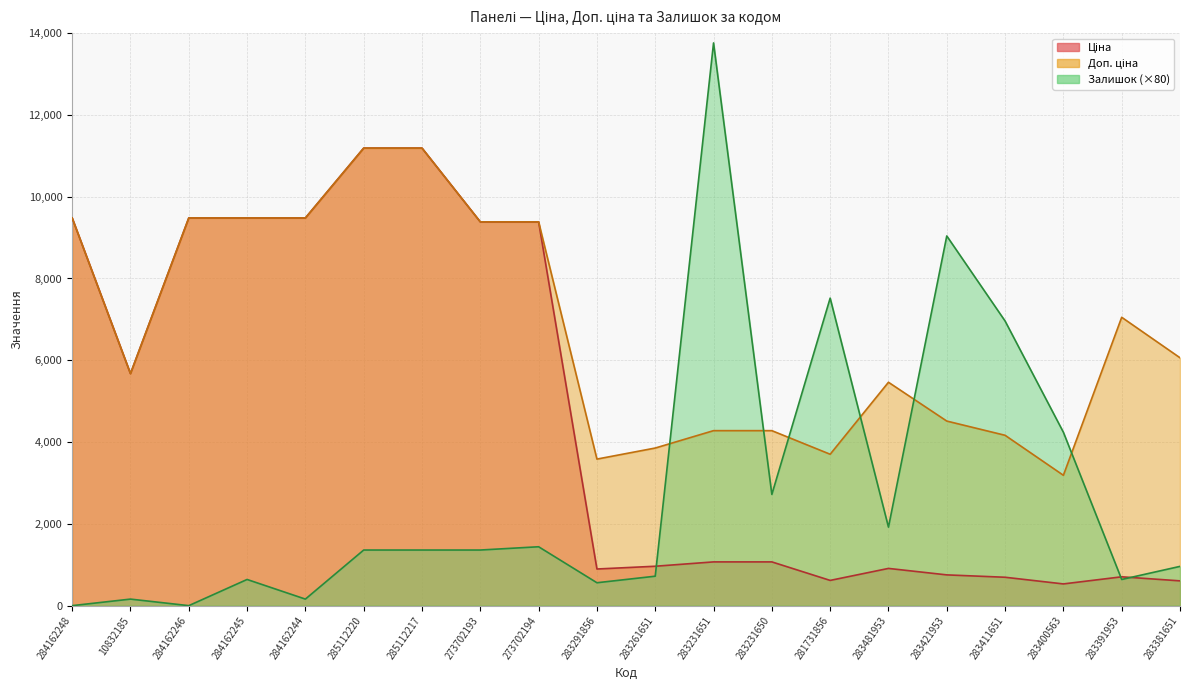

What is the difference between the Ціна values at 10832185 and 283421953?

4921.6